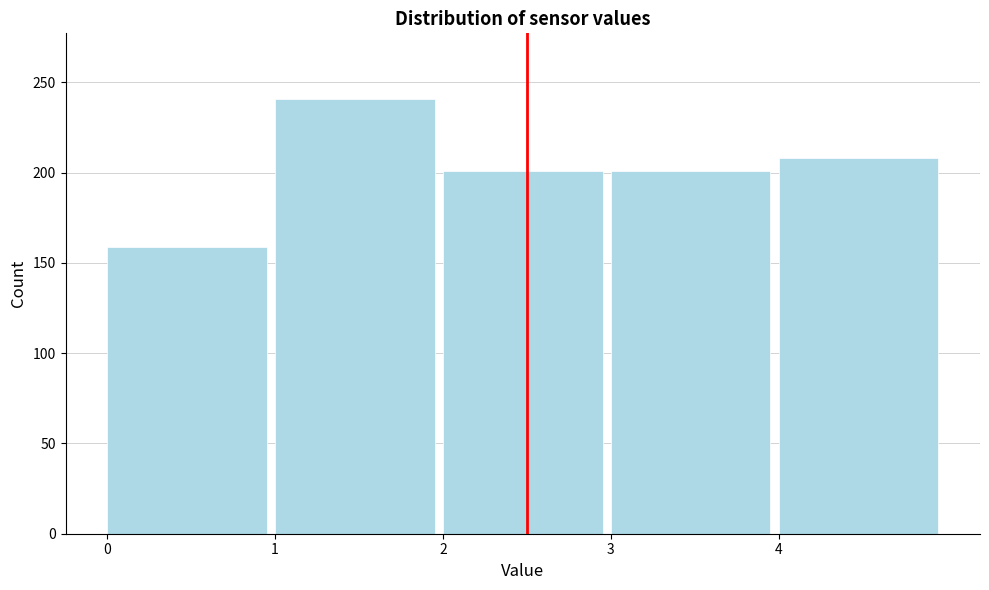

Reading right to left, extract all data points from this chart.

208	201	201	241	159